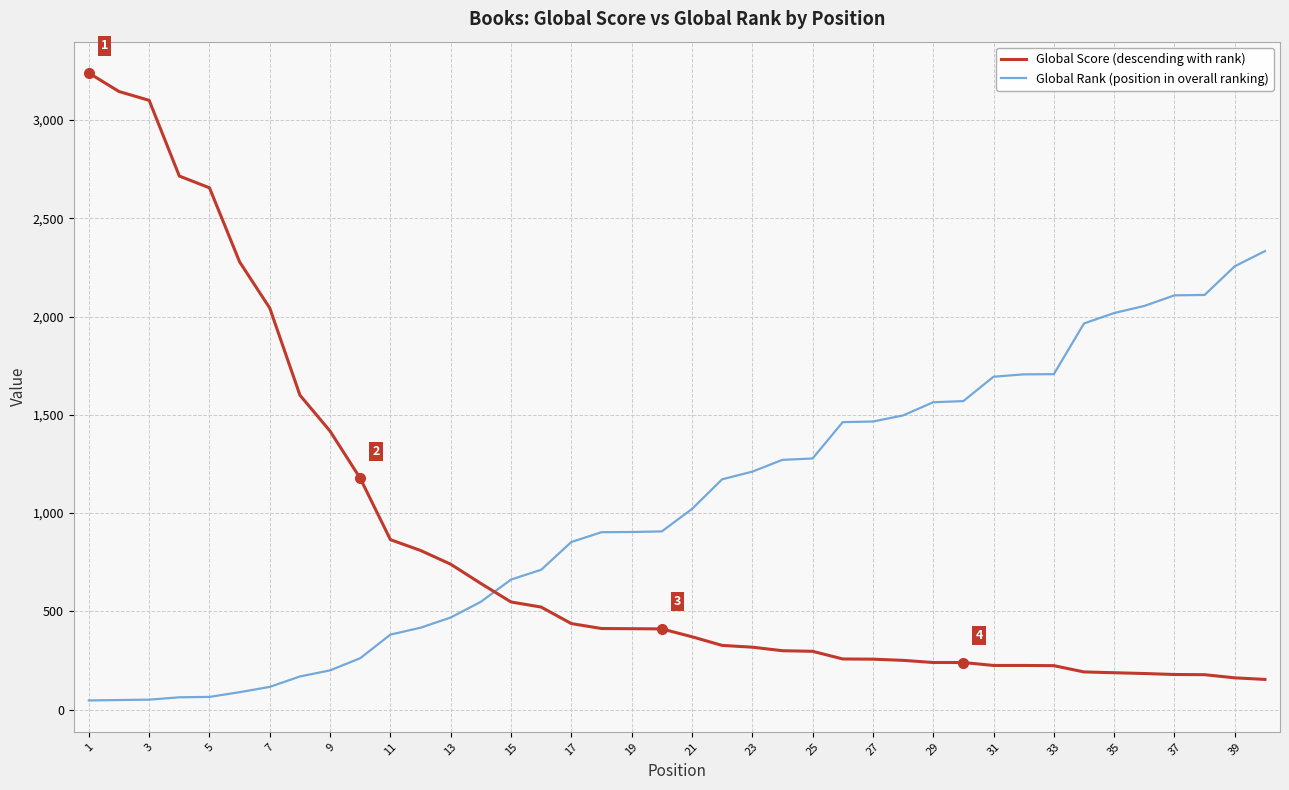

Which series has the largest total across all categories?

Global Rank (position in overall ranking)